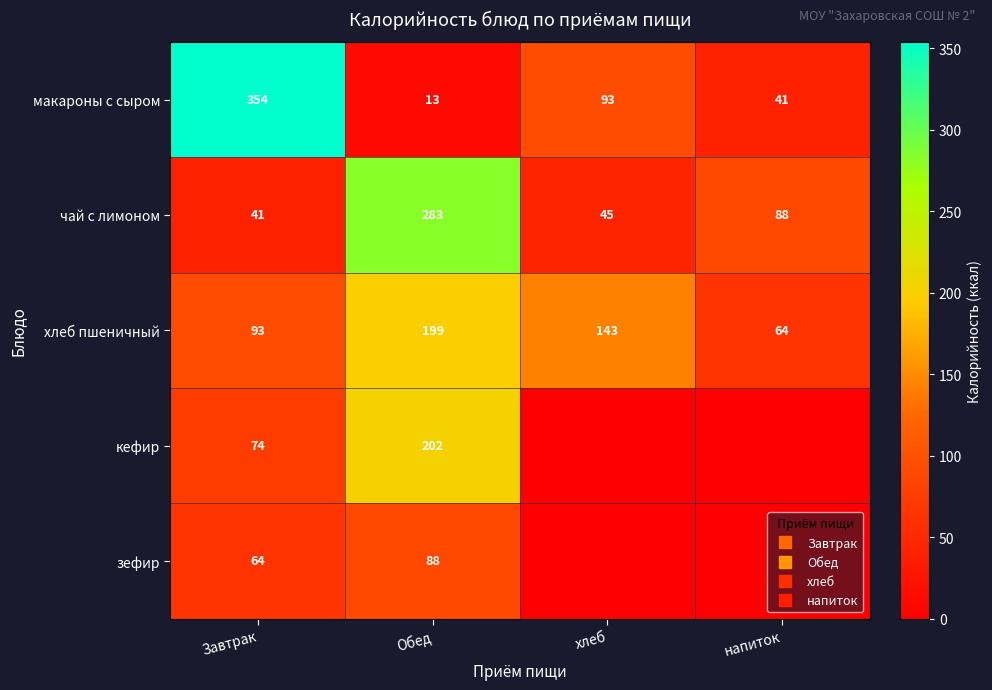

What is the approximate value of макароны с сыром at хлеб?

93.0